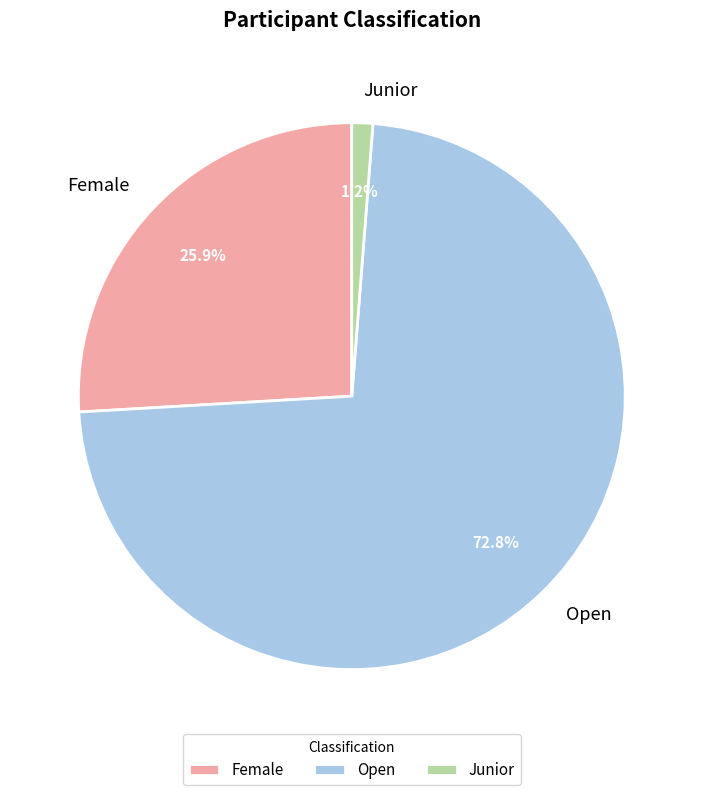

Between Junior and Open, which is larger?

Open